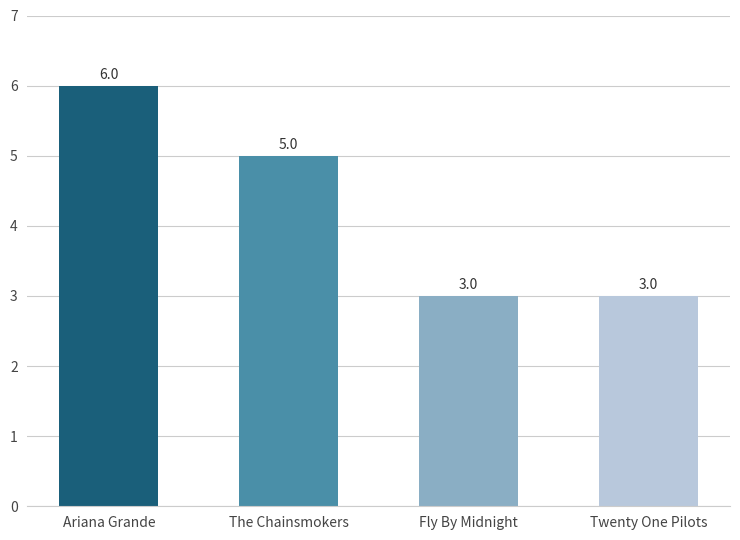

What is the label of the 2nd bar from the right?

Fly By Midnight